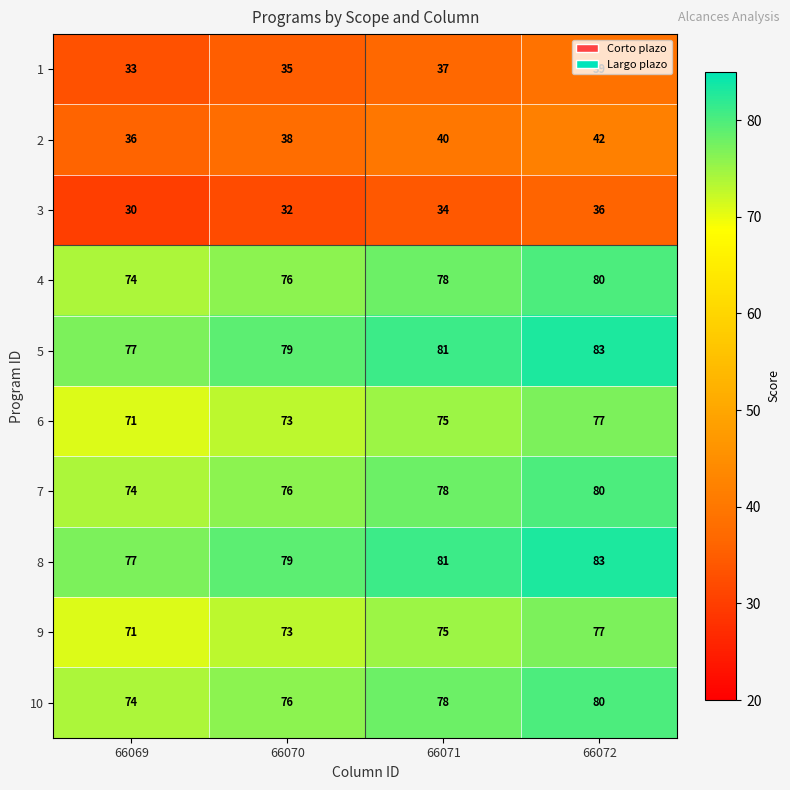

Which category has the highest value across all series?

66072